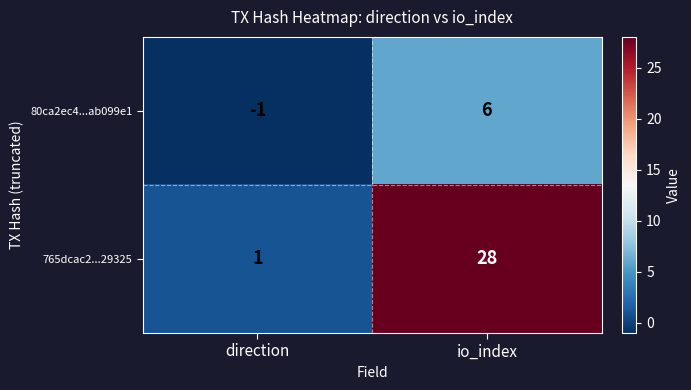

The value of 765dcac2...29325 at direction is 1. True or false?

True